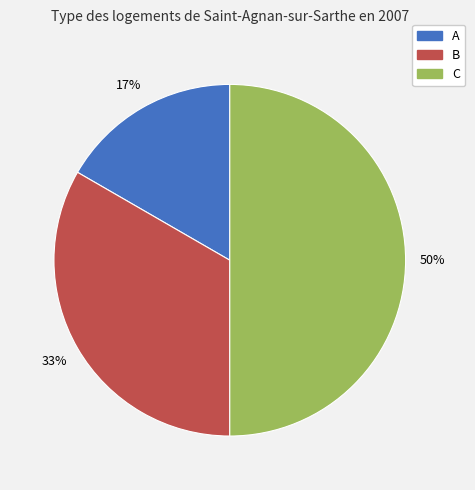

Is the sum of B and C greater than half?

Yes